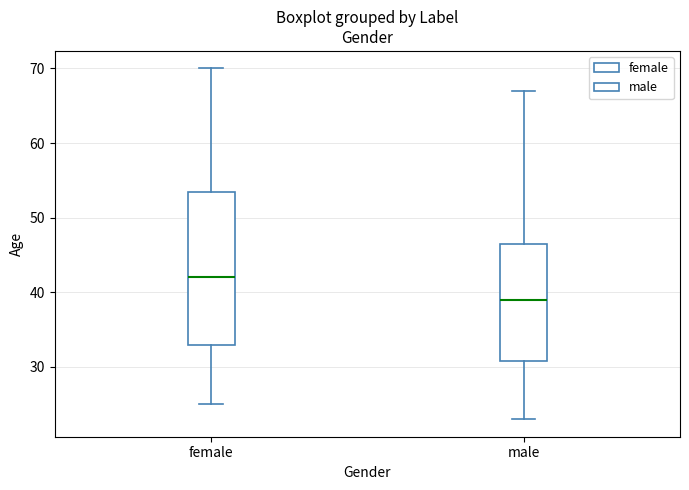

Where does the lower whisker of the box for male end on the y-axis? The values are not printed on the chart, so give them approximately, as read against the axis.

23